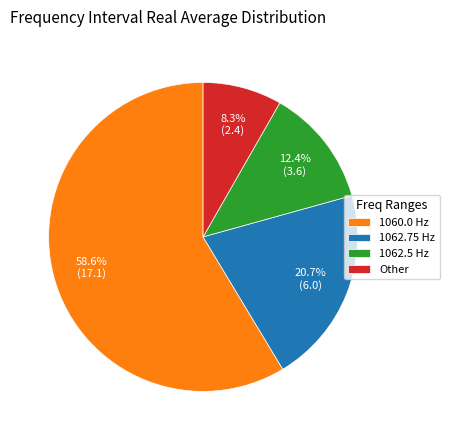

What is the majority slice?

1060.0 Hz